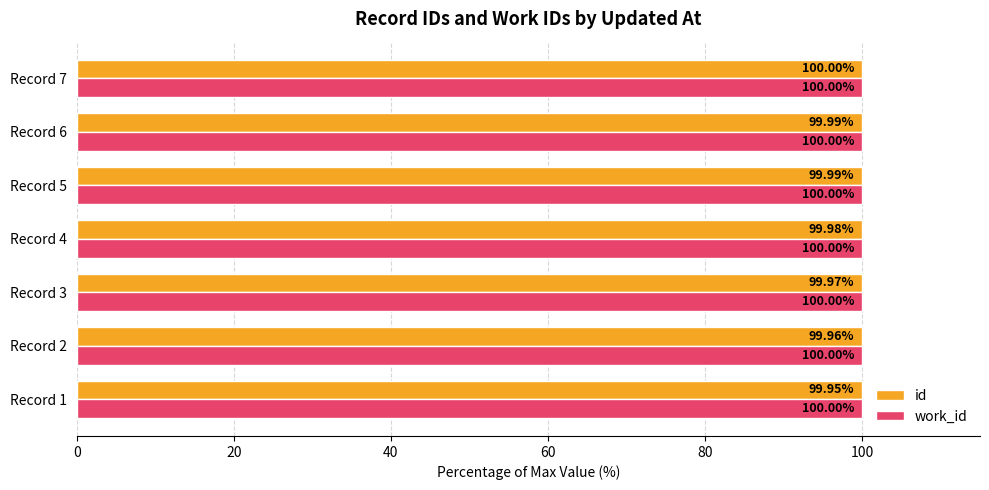

Rank the series at Record 4 from highest to lowest value.

work_id, id